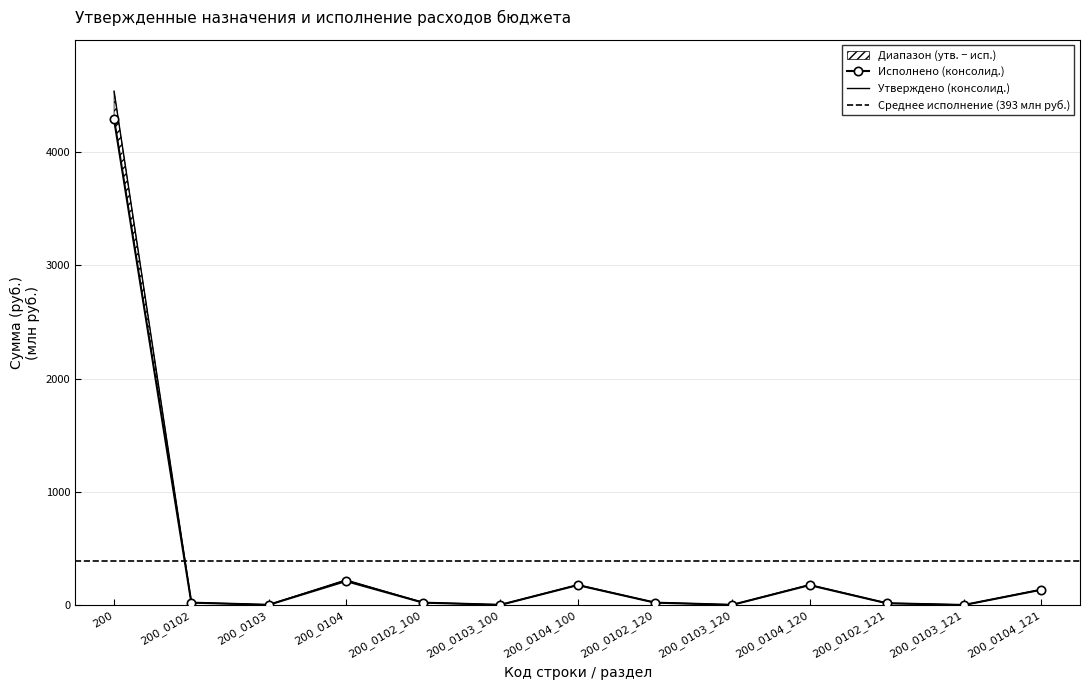

What is the label of the 8th point from the right?

200_0103_100